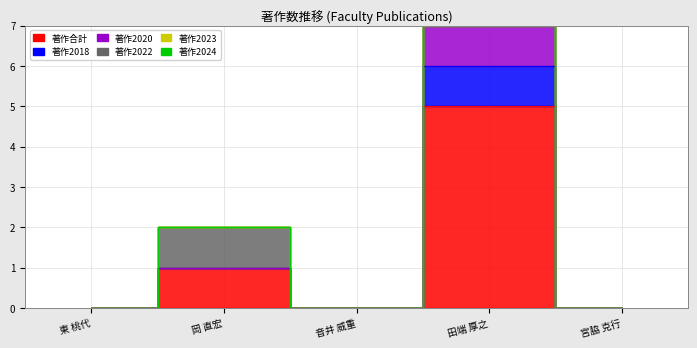

What is the label of the 4th point from the left?

田端 厚之